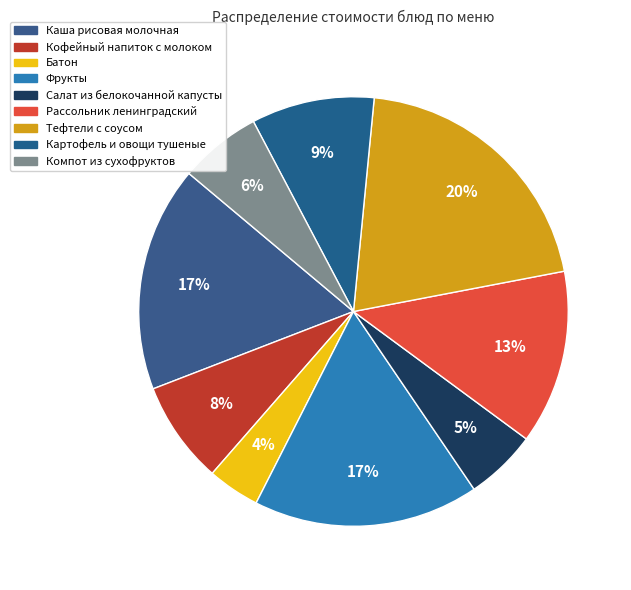

Approximately how many times larger is the value at Картофель и овощи тушеные compared to Кофейный напиток с молоком?

1.2